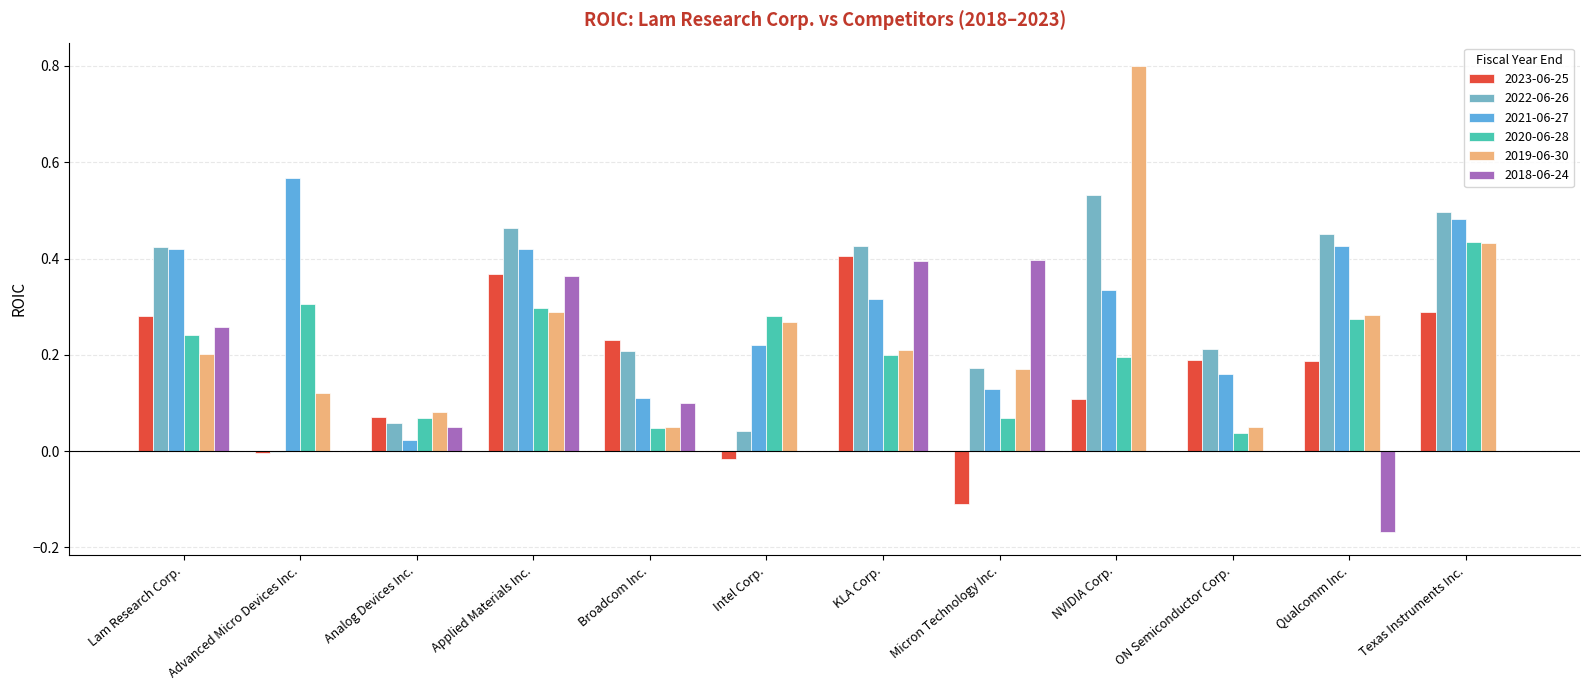

Count the number of data series in this chart.

6